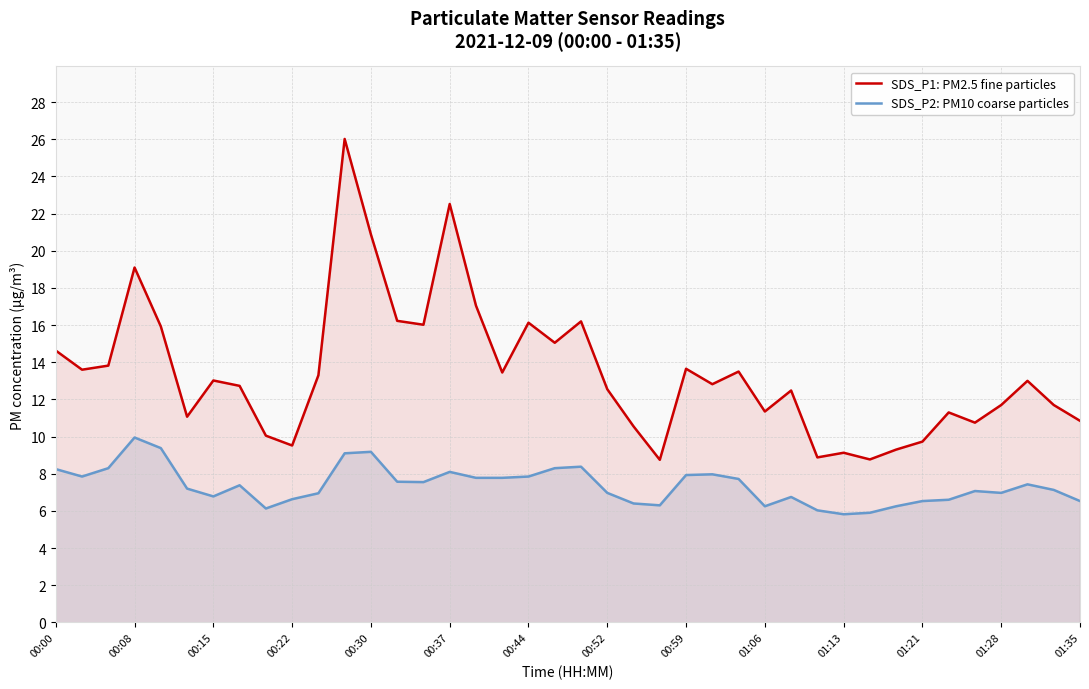

Which series has the largest range (max minus min)?

SDS_P1: PM2.5 fine particles